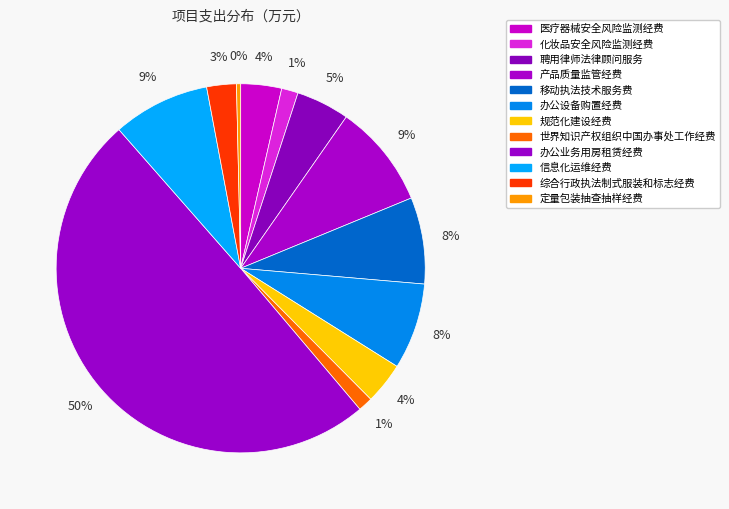

Count the number of slices in the pie.

12